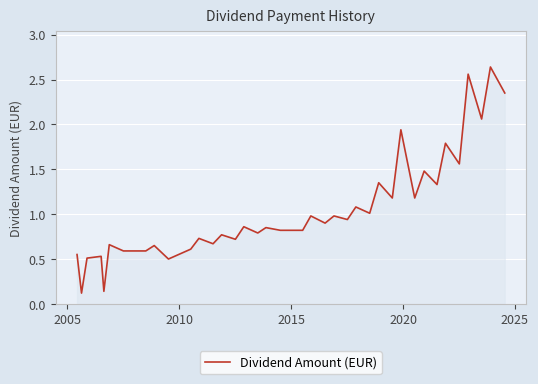

How many lines are shown in the chart?

1